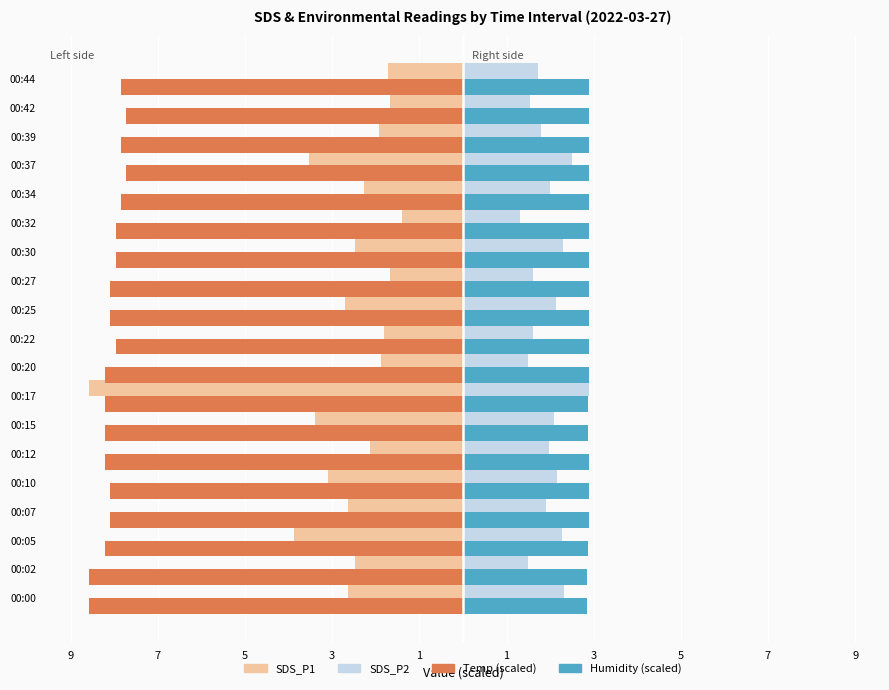

What are all the series names shown in the legend?

SDS_P1, SDS_P2, Temp (scaled), Humidity (scaled)